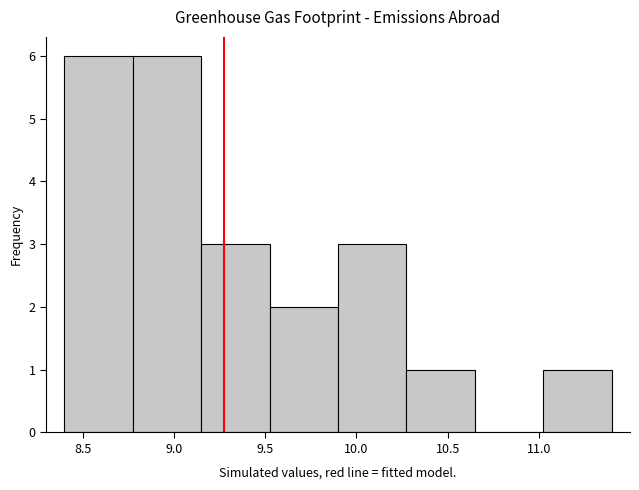

What is the height of the bar covering 9.50 to 9.90 on the x-axis? Neither the bar edges nor the heights are printed on the chart, so give them approximately, as read against the axes.

2